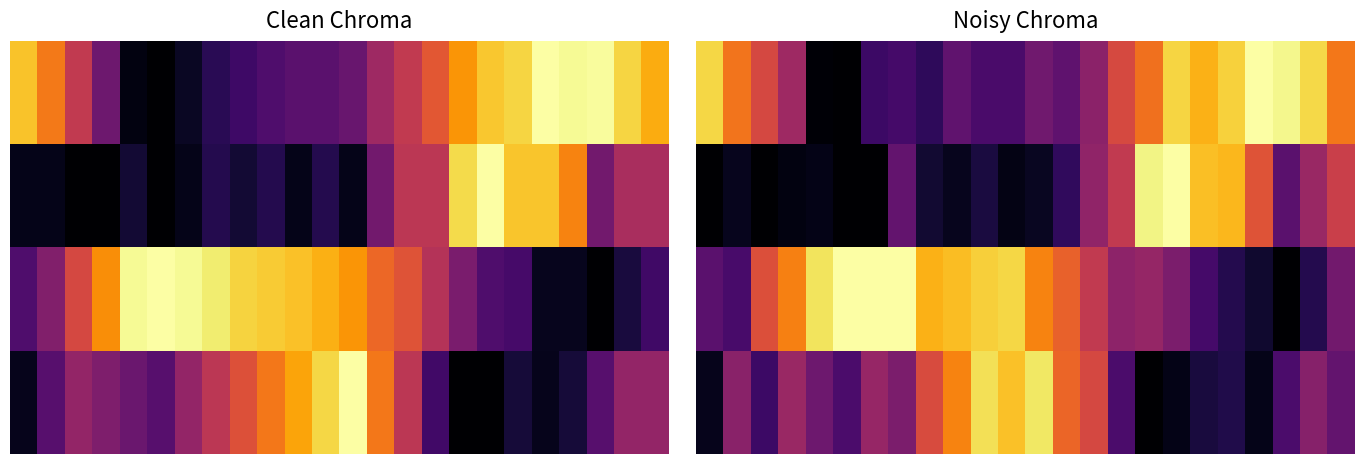

What is the spread (max minus min) of values at 4?

0.9